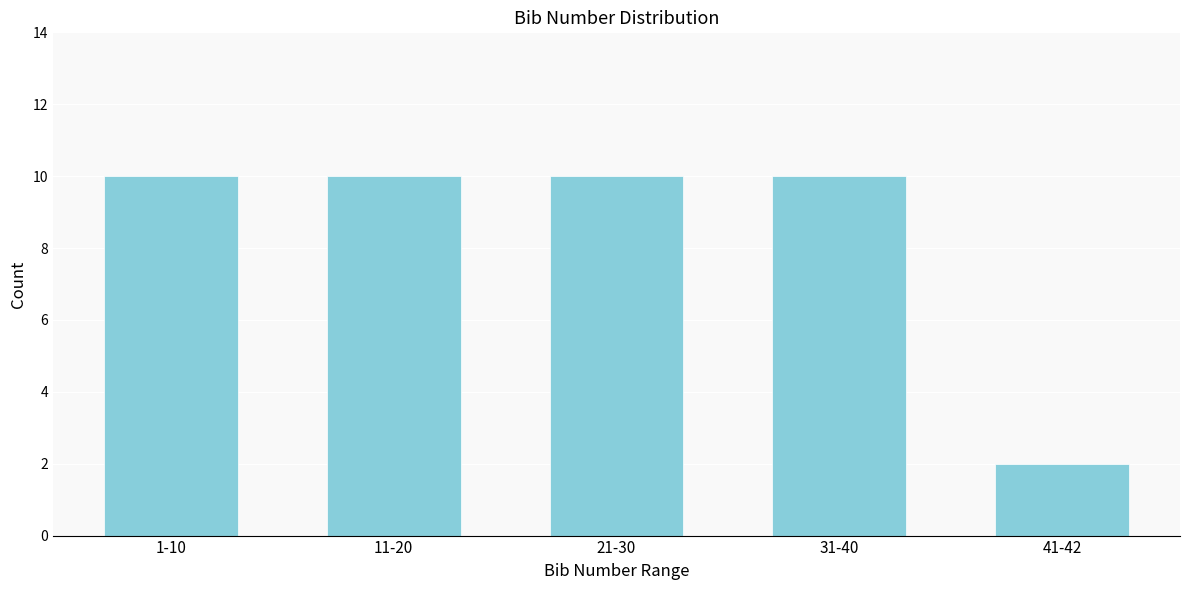

Reading left to right, what are all the values shown in this chart?

10	10	10	10	2